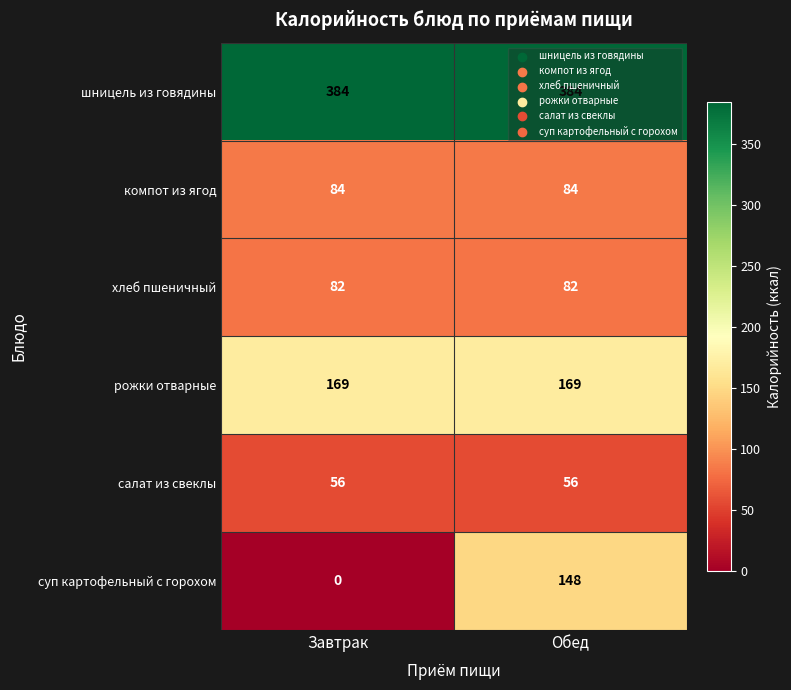

At which label is суп картофельный с горохом closest to 74?

Завтрак